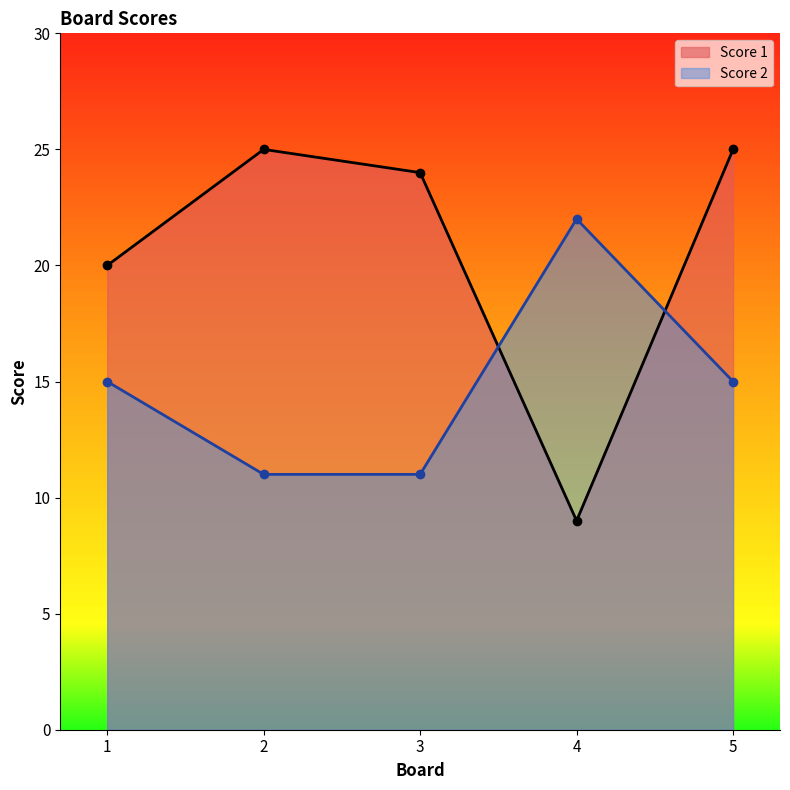

At which category is the sum across all series the highest?

5